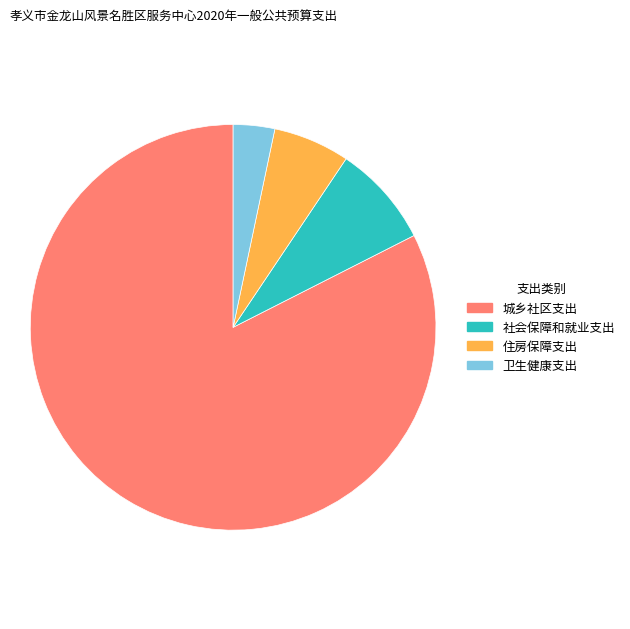

Count the number of slices in the pie.

4